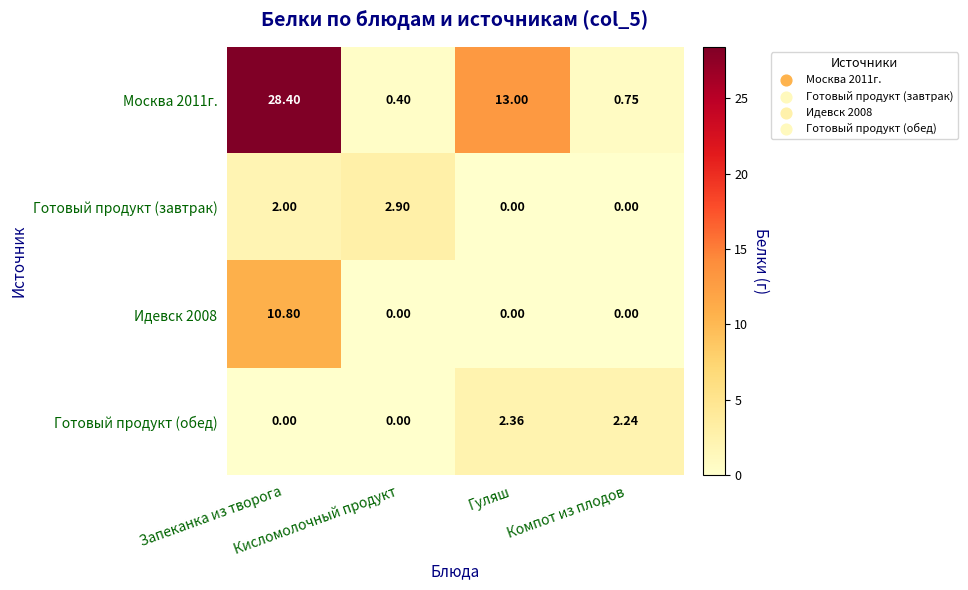

Between Кисломолочный продукт and Компот из плодов, which is larger?

Компот из плодов